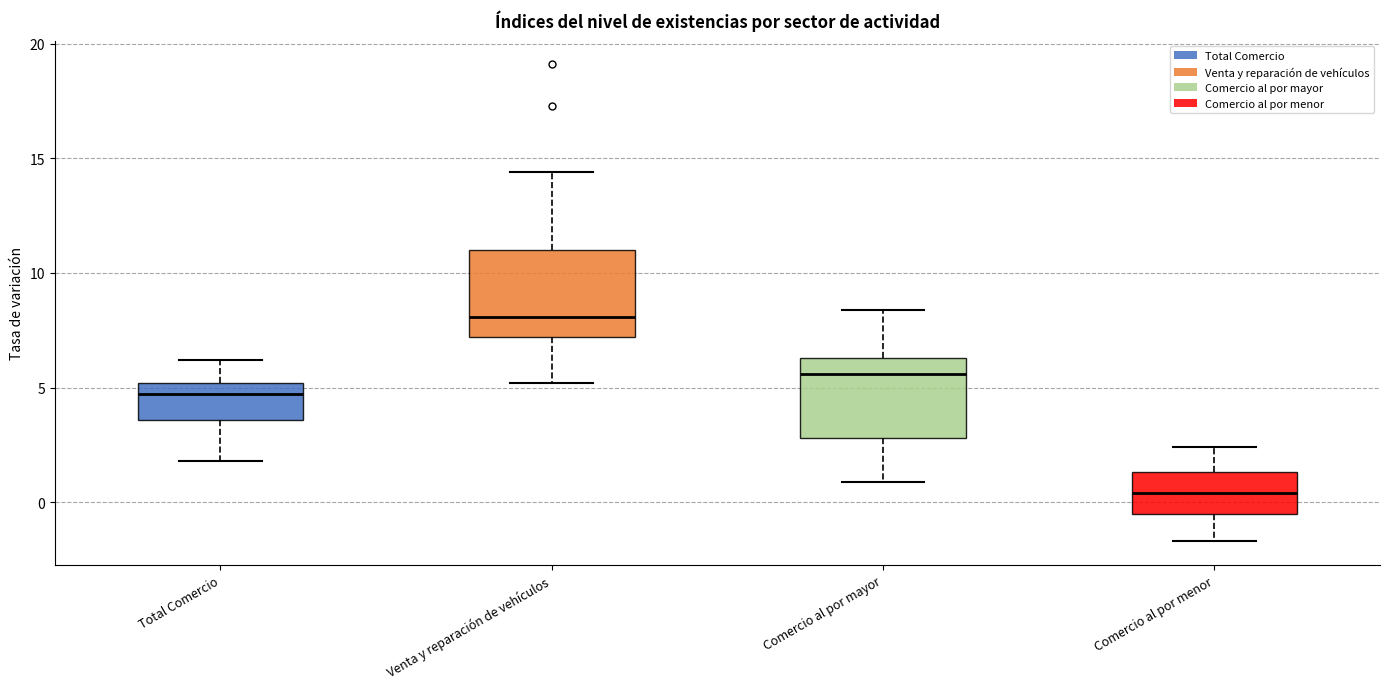

Reading left to right, read every box against the y-axis: the position of its median line, the range the box covers, and the ends of its whiskers. The values are not printed on the chart, so give them approximately, as read against the axis.

Total Comercio: median 4.5, box 3.5 to 5.0, whiskers 2.0 to 6.0
Venta y reparación de vehículos: median 8.0, box 7.0 to 11.0, whiskers 5.0 to 14.5
Comercio al por mayor: median 5.5, box 3.0 to 6.5, whiskers 1.0 to 8.5
Comercio al por menor: median 0.5, box -0.5 to 1.5, whiskers -1.5 to 2.5